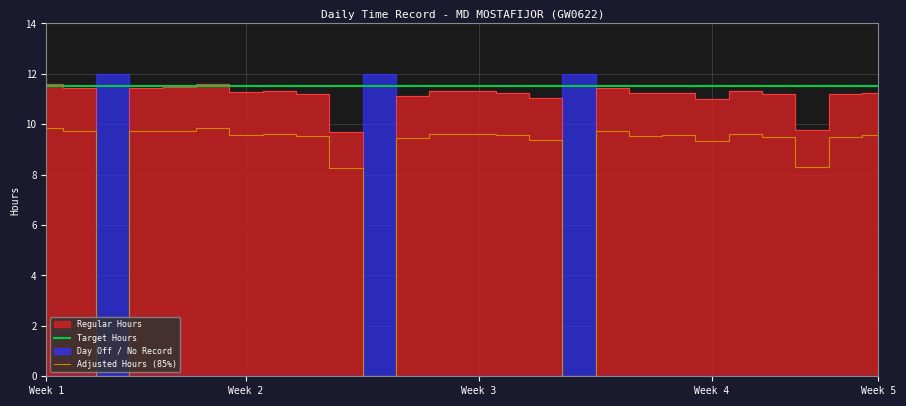

What is the minimum value for Target Hours?

11.5